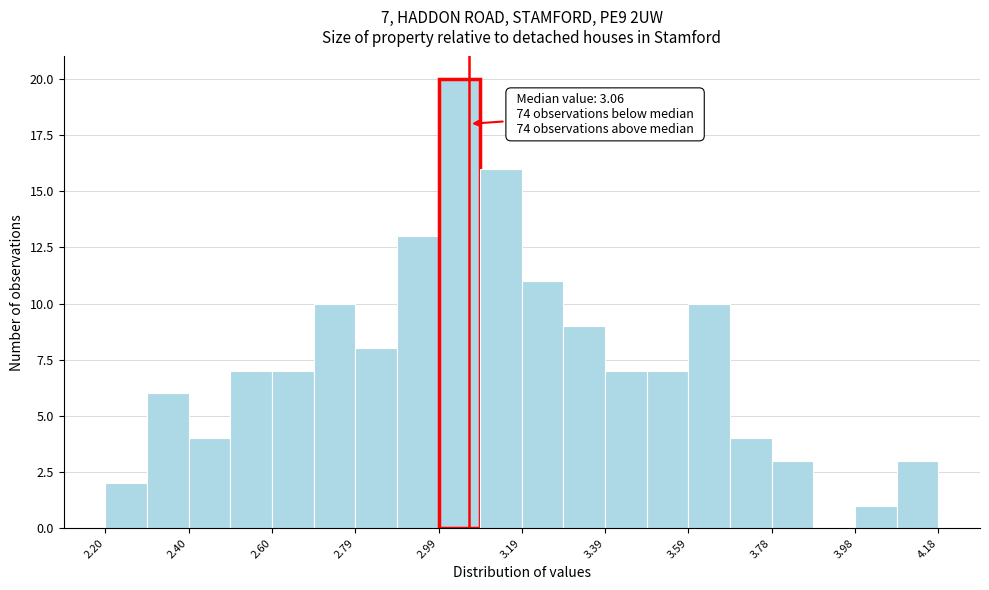

Over which range of the x-axis is the bar tallest?

3.00 to 3.10